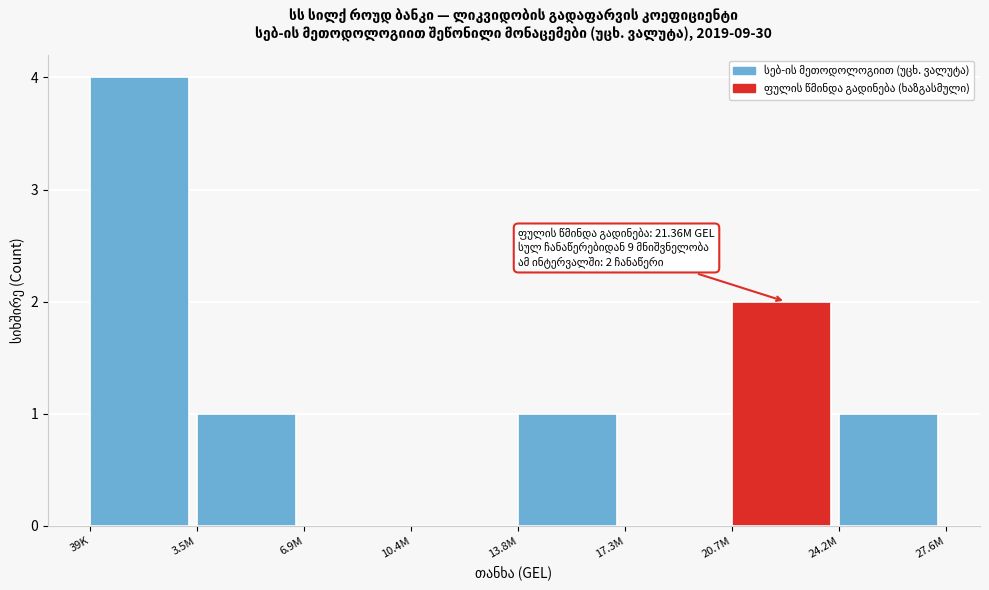

Reading left to right, transcribe all the data shown in this chart.

39K=4	3.5M=1	6.9M=0	10.4M=0	13.8M=1	17.3M=0	20.7M=2	24.2M=1